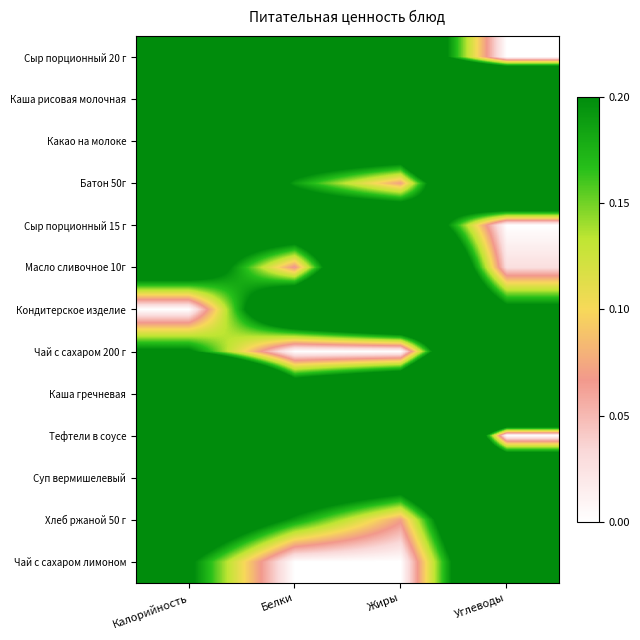

Reading right to left, extract all data points from this chart.

Сыр порционный 20 г: Углеводы=0.0	Жиры=0.4	Белки=0.3	Калорийность=0.3
Каша рисовая молочная: Углеводы=0.9	Жиры=0.6	Белки=0.4	Калорийность=1.0
Какао на молоке: Углеводы=0.9	Жиры=0.4	Белки=0.3	Калорийность=0.8
Батон 50г: Углеводы=0.6	Жиры=0.1	Белки=0.2	Калорийность=0.4
Сыр порционный 15 г: Углеводы=0.0	Жиры=0.4	Белки=0.3	Калорийность=0.3
Масло сливочное 10г: Углеводы=0.0	Жиры=0.6	Белки=0.1	Калорийность=0.3
Кондитерское изделие: Углеводы=0.2	Жиры=0.5	Белки=0.4	Калорийность=0.0
Чай с сахаром 200 г: Углеводы=0.7	Жиры=0.0	Белки=0.0	Калорийность=0.2
Каша гречневая: Углеводы=1.0	Жиры=0.4	Белки=0.3	Калорийность=0.9
Тефтели в соусе: Углеводы=0.0	Жиры=1.0	Белки=1.0	Калорийность=0.9
Суп вермишелевый: Углеводы=0.5	Жиры=0.3	Белки=0.3	Калорийность=0.6
Хлеб ржаной 50 г: Углеводы=0.5	Жиры=0.1	Белки=0.2	Калорийность=0.3
Чай с сахаром лимоном: Углеводы=0.4	Жиры=0.0	Белки=0.0	Калорийность=0.2